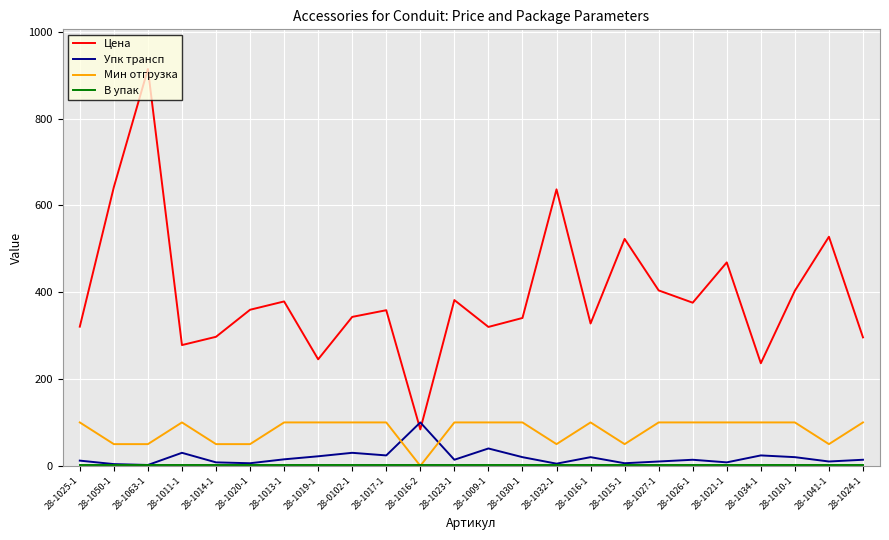

True or false: Мин отгрузка and Упк трансп intersect in this chart.

True